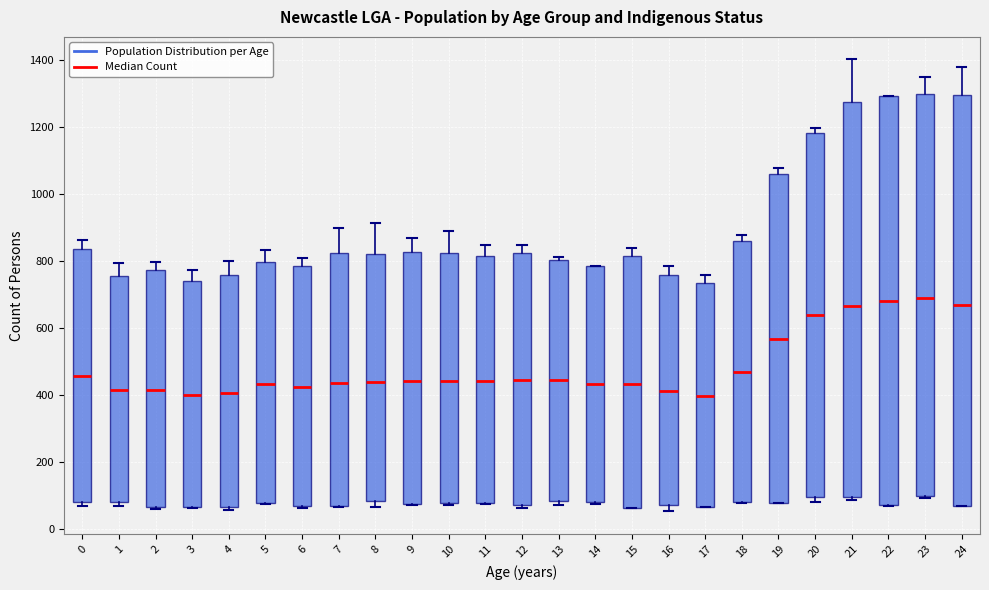

Reading left to right, read every box against the y-axis: the position of its median line, the range the box covers, and the ends of its whiskers. The values are not printed on the chart, so give them approximately, as read against the axis.

0: median 460, box 80 to 840, whiskers 60 to 860
1: median 420, box 80 to 760, whiskers 60 to 800
2: median 420, box 60 to 780, whiskers 60 to 800
3: median 400, box 60 to 740, whiskers 60 to 780
4: median 400, box 60 to 760, whiskers 60 (just below the box's lower edge) to 800
5: median 440, box 80 to 800, whiskers 80 to 840
6: median 420, box 60 to 780, whiskers 60 to 800
7: median 440, box 60 to 820, whiskers 60 to 900
8: median 440, box 80 to 820, whiskers 60 to 920
9: median 440, box 80 to 820, whiskers 80 to 880
10: median 440, box 80 to 820, whiskers 80 (just below the box's lower edge) to 900
11: median 440, box 80 to 820, whiskers 80 to 840
12: median 440, box 60 to 820, whiskers 60 (just below the box's lower edge) to 840
13: median 440, box 80 to 800, whiskers 80 (just below the box's lower edge) to 820
14: median 440, box 80 to 780, whiskers 80 (just below the box's lower edge) to 780
15: median 440, box 60 to 820, whiskers 60 to 840
16: median 420, box 80 to 760, whiskers 60 to 780
17: median 400, box 60 to 740, whiskers 60 to 760
18: median 460, box 80 to 860, whiskers 80 to 880
19: median 560, box 80 to 1060, whiskers 80 to 1080
20: median 640, box 100 to 1180, whiskers 80 to 1200
21: median 660, box 100 to 1280, whiskers 80 to 1400
22: median 680, box 60 to 1300, whiskers 60 to 1300
23: median 700, box 100 to 1300, whiskers 100 to 1360
24: median 660, box 60 to 1300, whiskers 60 to 1380